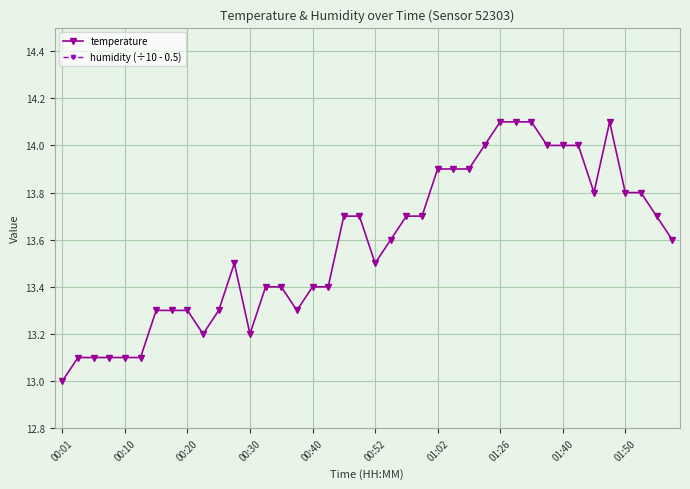

How many series are shown in this chart?

2